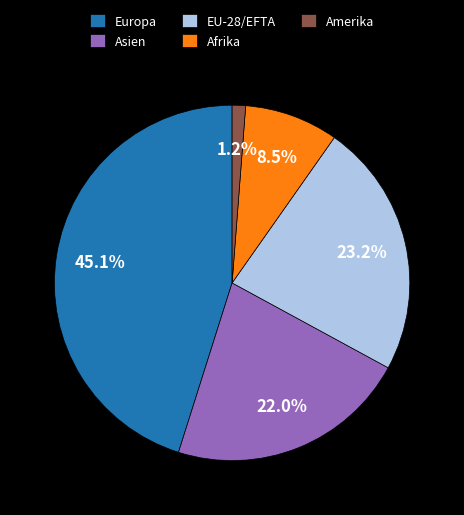

Count the number of slices in the pie.

5